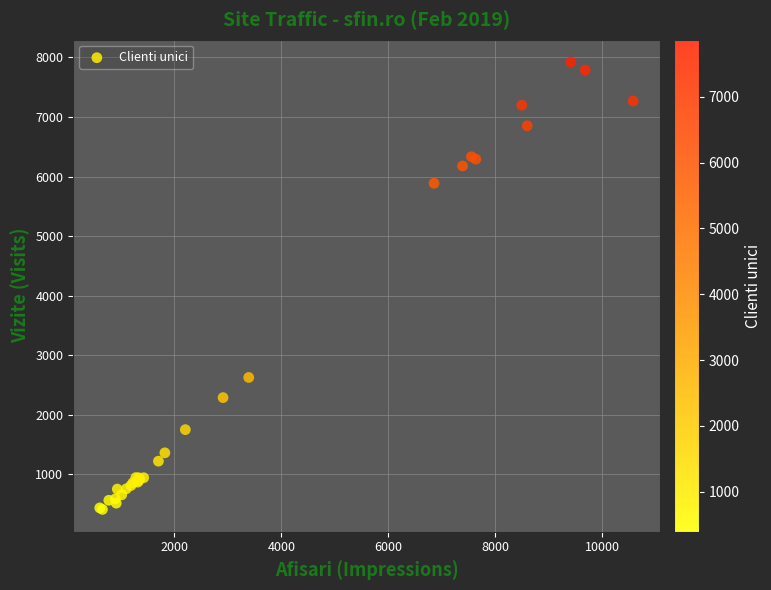

What Y value in the scatter plot is closest to 4166?

2626